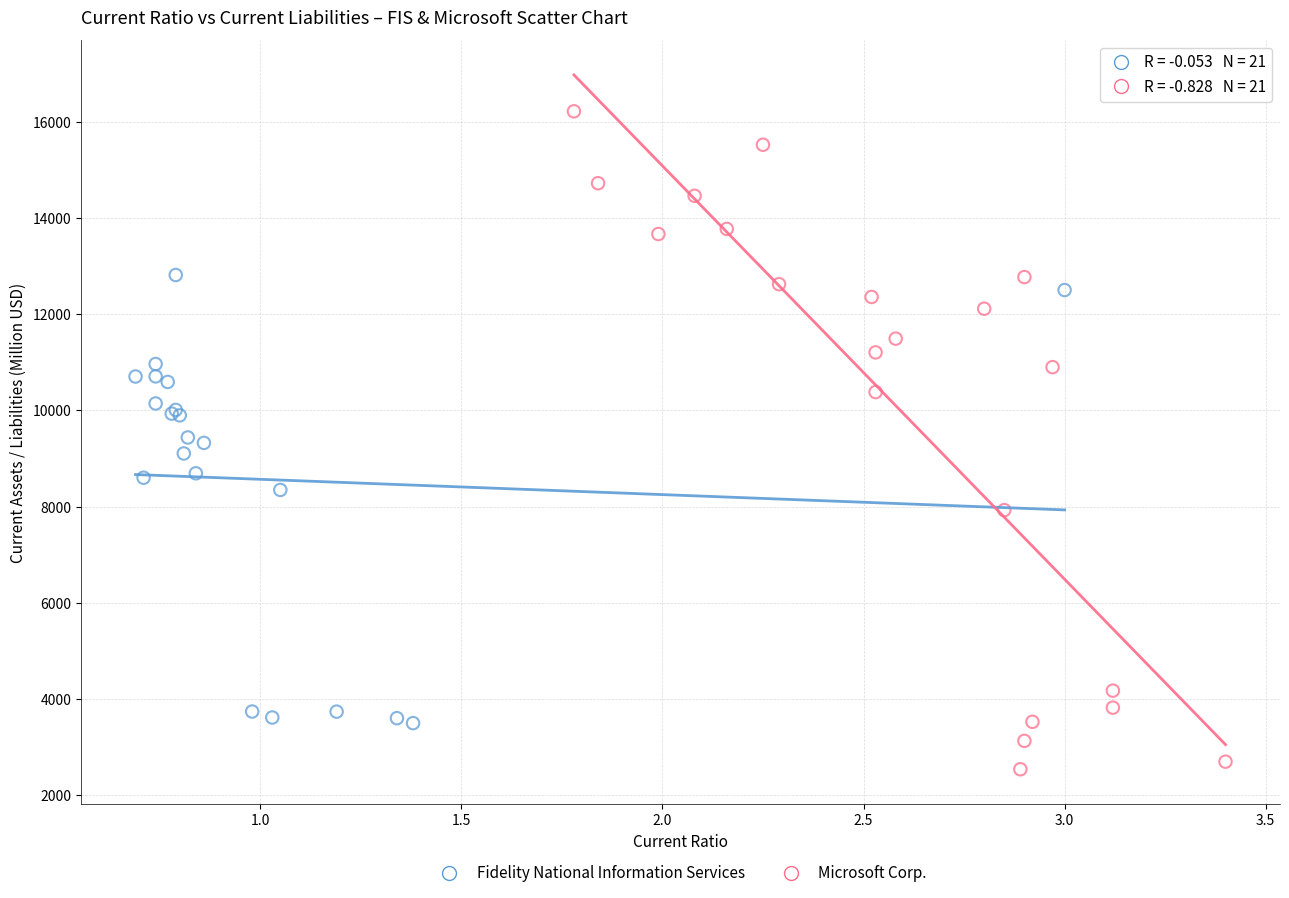

Which series has the widest spread of Y values?

Microsoft Corp.